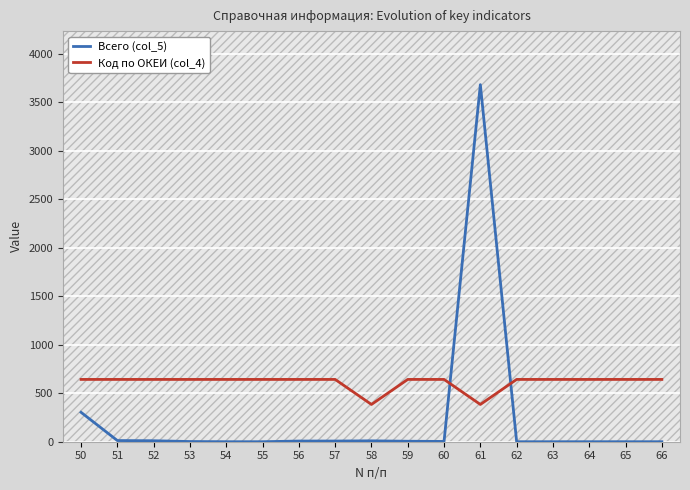

What is the sum of the Код по ОКЕИ (col_4) values at 62 and 57?

1284.0